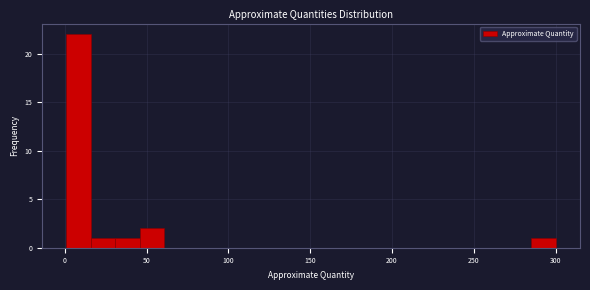

Read against the x-axis, roughly where is the centre of the tallest bar?

10